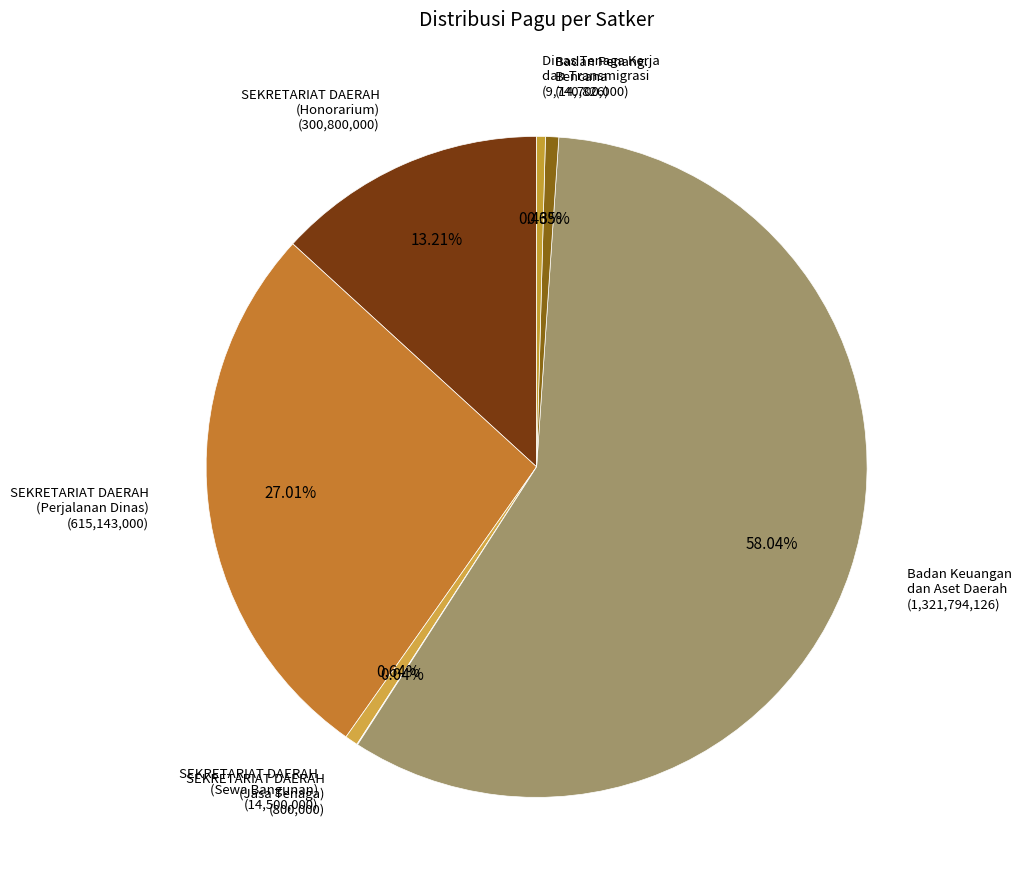

What is the largest slice in the pie chart?

Badan Keuangan dan Aset Daerah